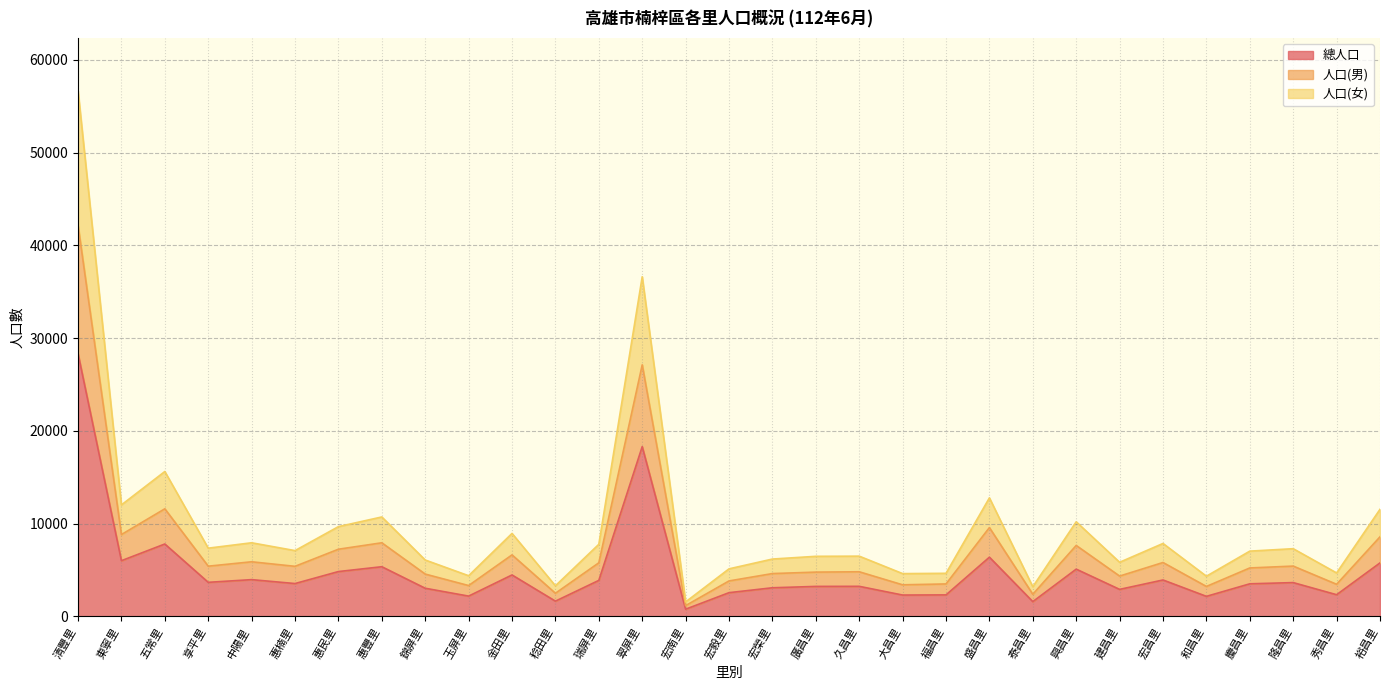

How many lines are shown in the chart?

3